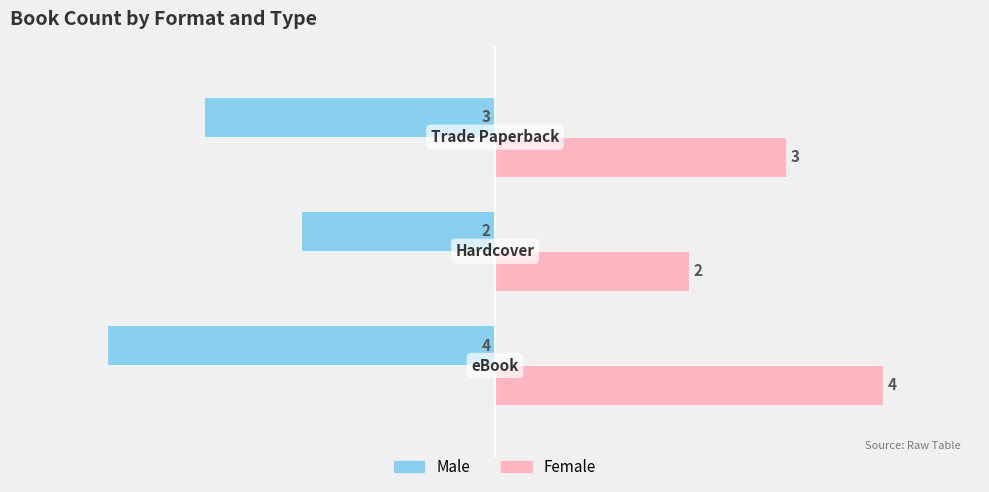

What is the difference between the second highest and minimum values in the Male series?

1